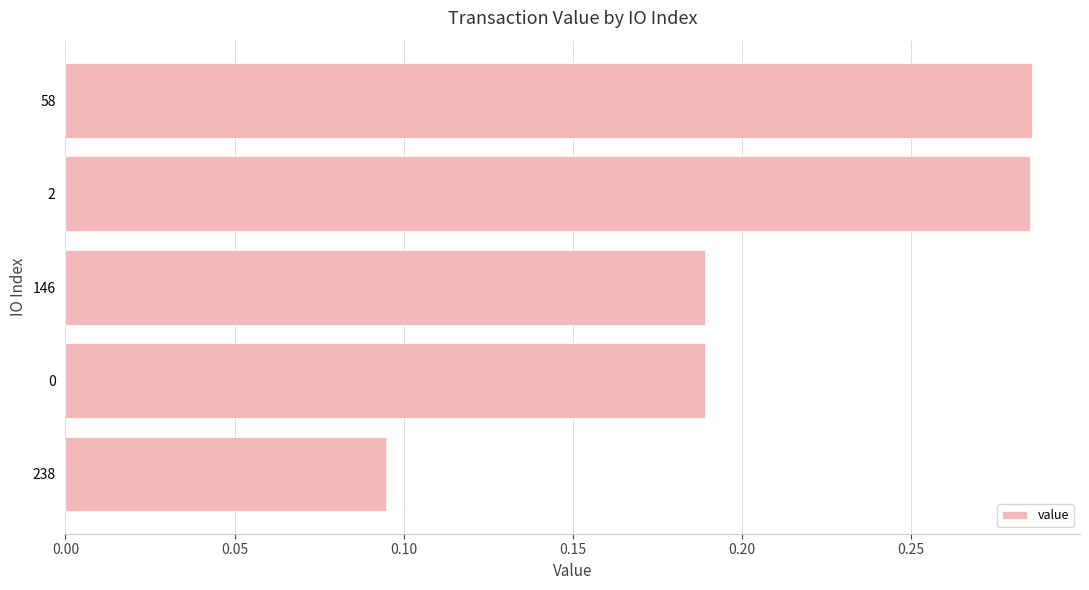

What is the sum of all values?

1.0